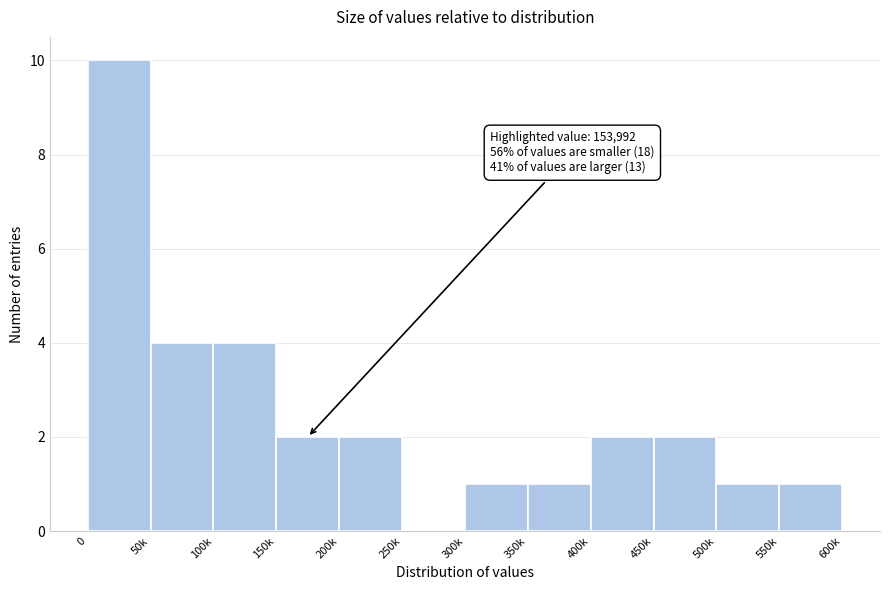

Reading left to right, extract all data points from this chart.

0=10	50k=4	100k=4	150k=2	200k=2	250k=0	300k=1	350k=1	400k=2	450k=2	500k=1	550k=1